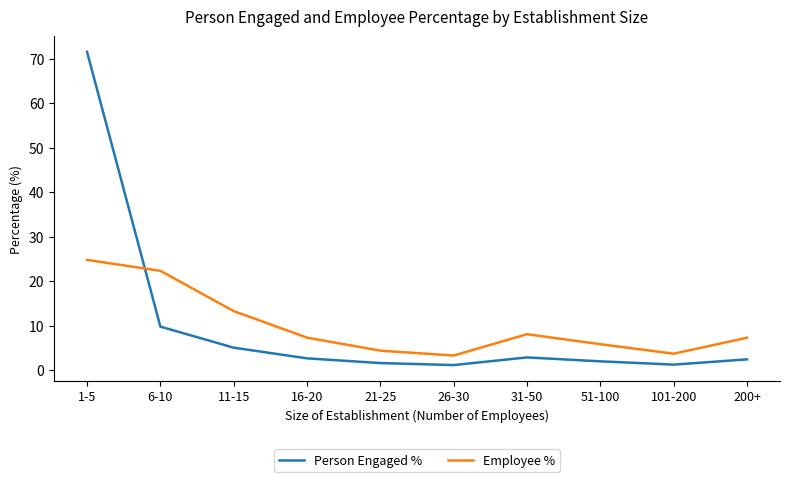

At 11-15, list the series in order from largest to smallest.

Employee %, Person Engaged %